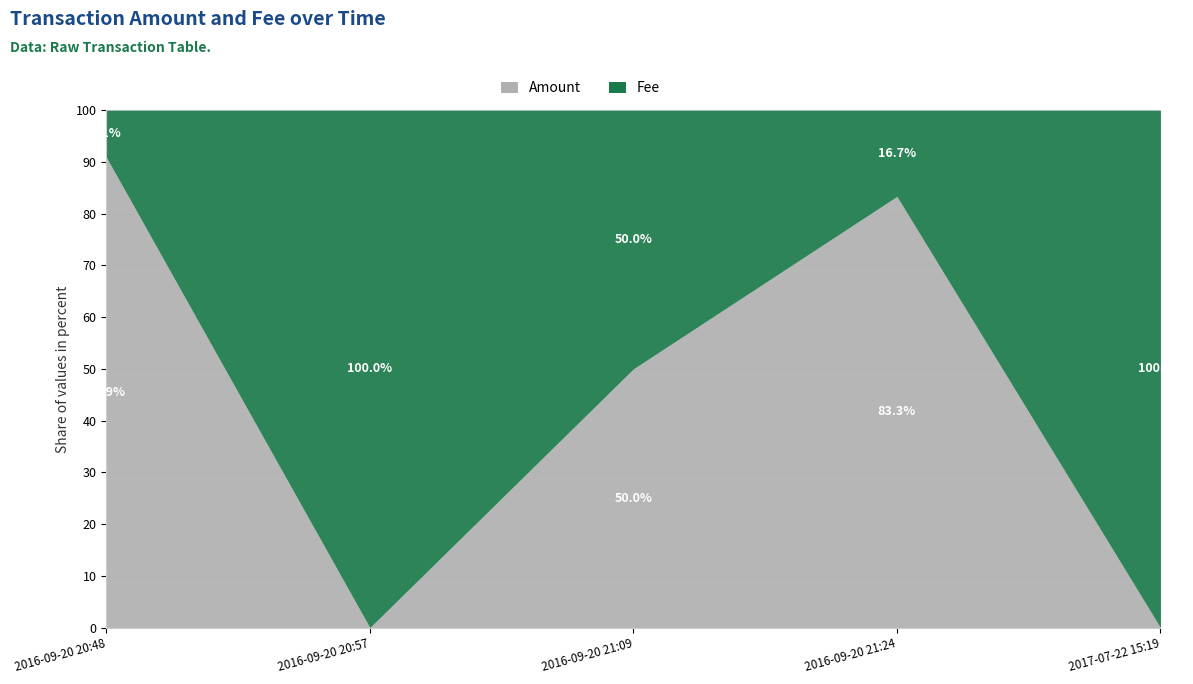

Where is the first local maximum for Amount?

2016-09-20 21:24